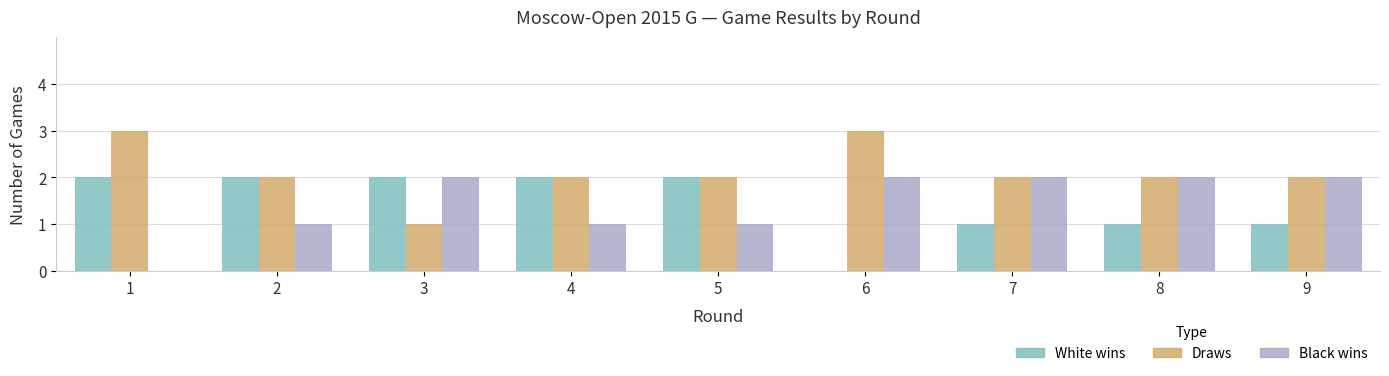

What is the total value across all series at 7?

5